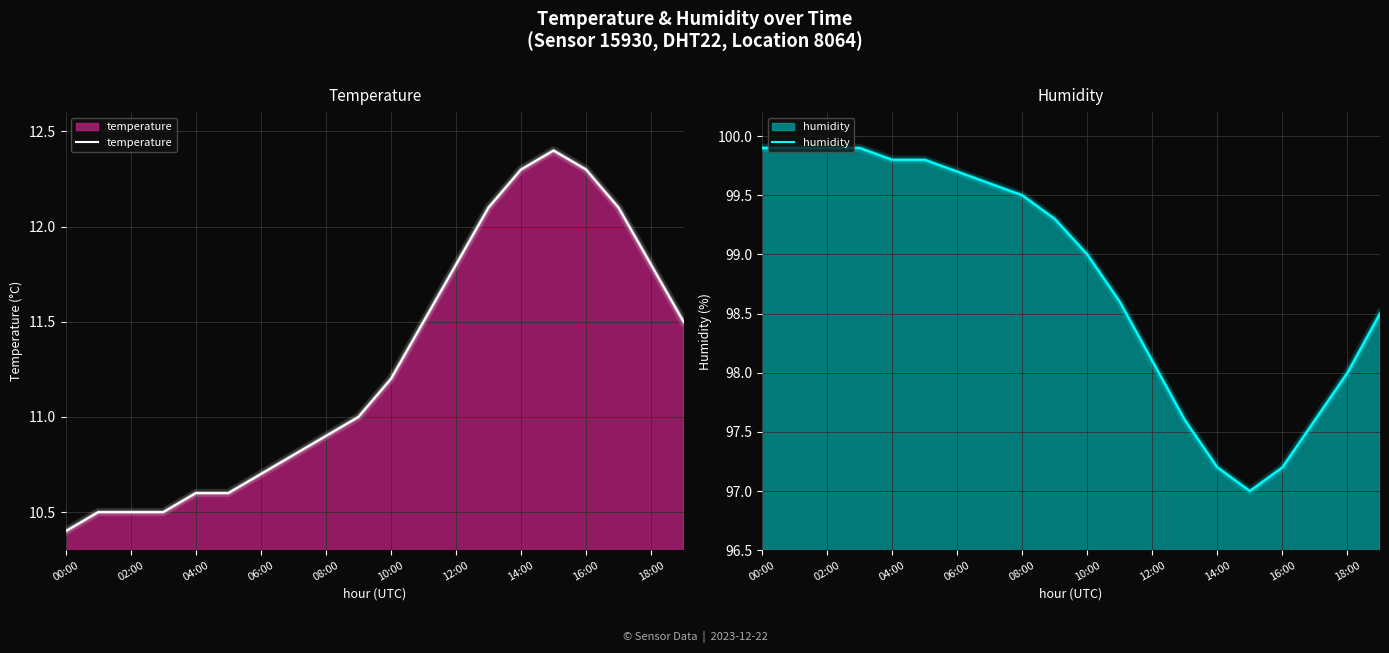

At which category does humidity reach its first local valley?

15